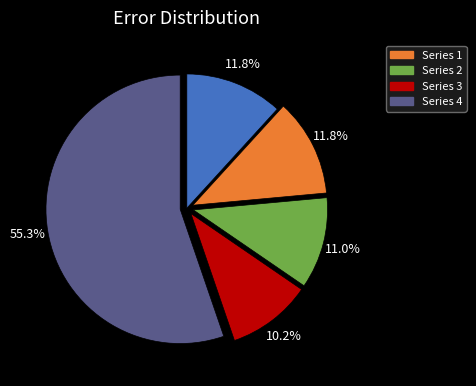

Does any single category account for the majority?

Yes